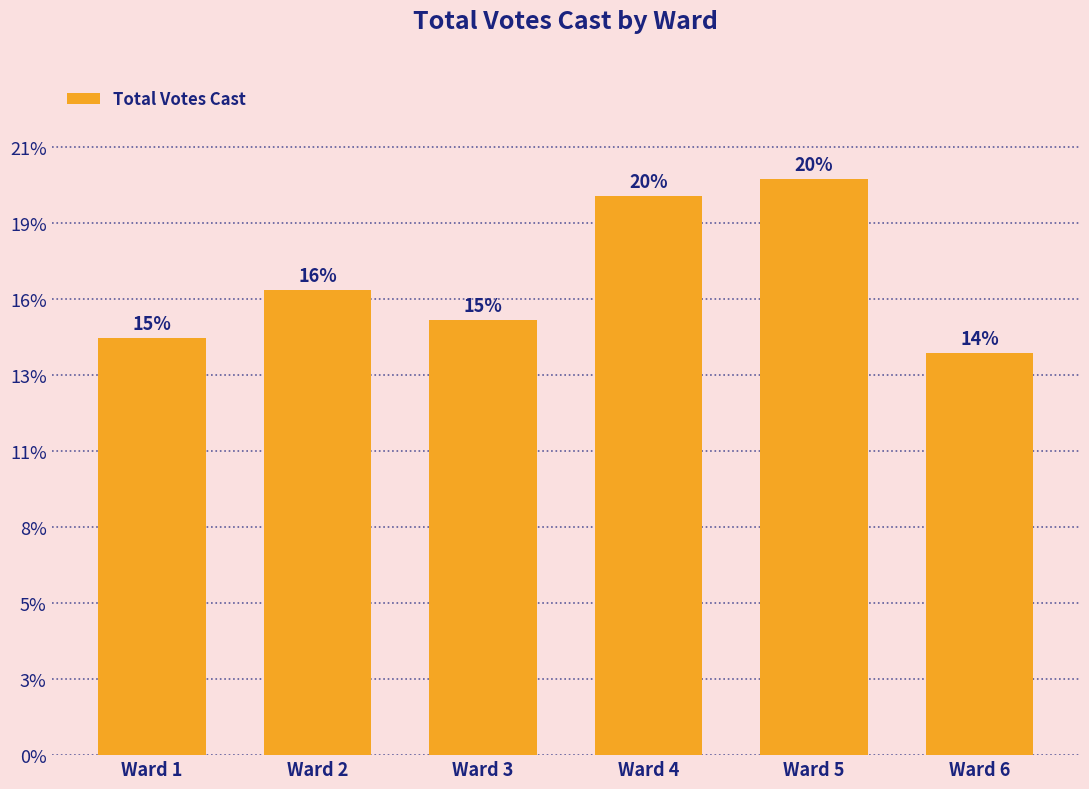

Does the chart contain any negative values?

No